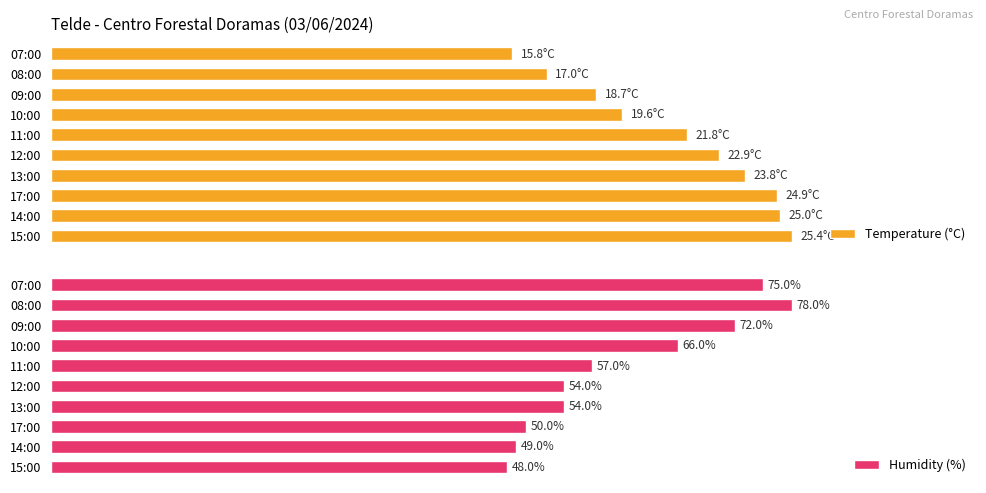

How many data points in Humidity (%) are above 57?

4